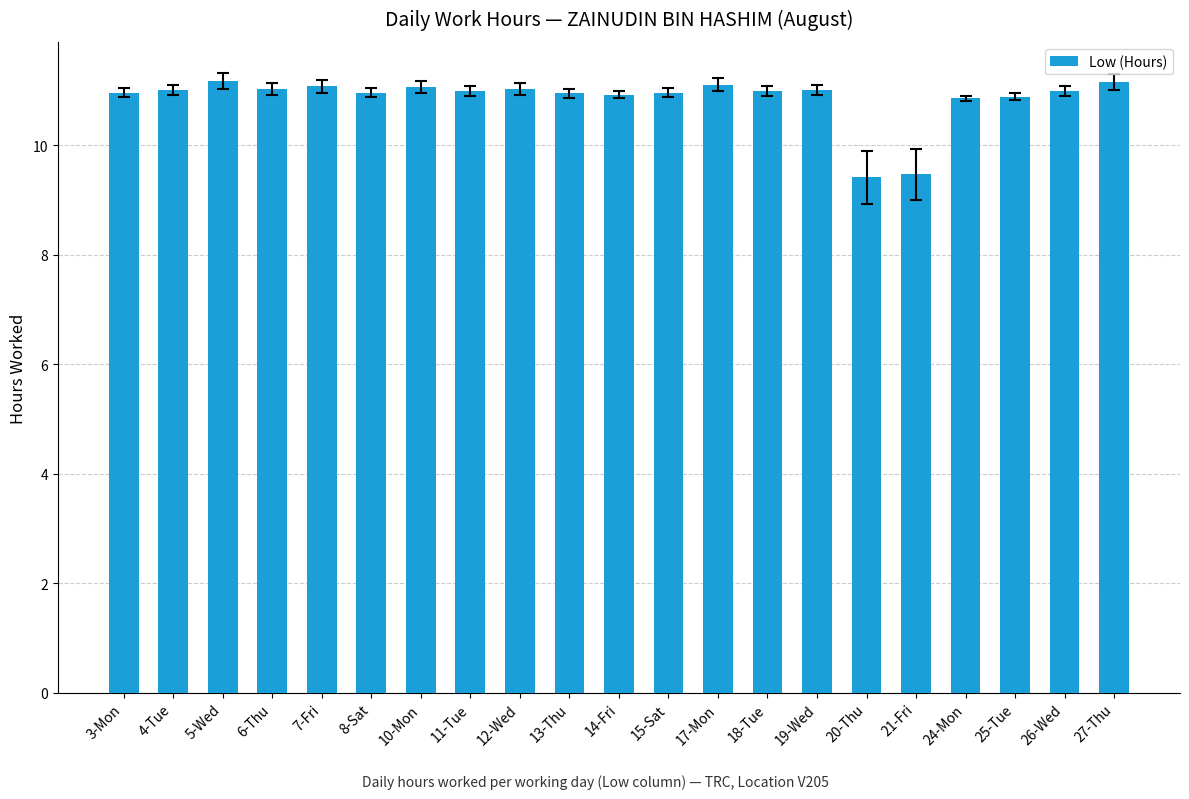

Approximately how many times larger is the value at 4-Tue compared to 3-Mon?

1.0